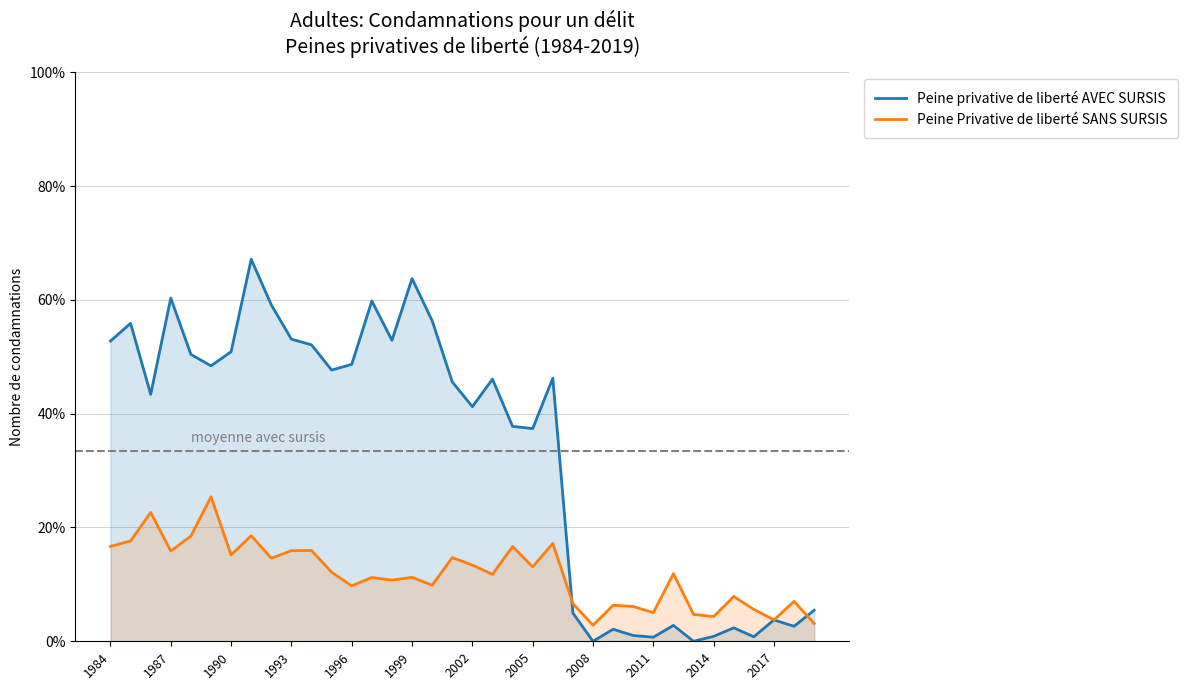

Does the chart display data point markers on the line(s)?

No